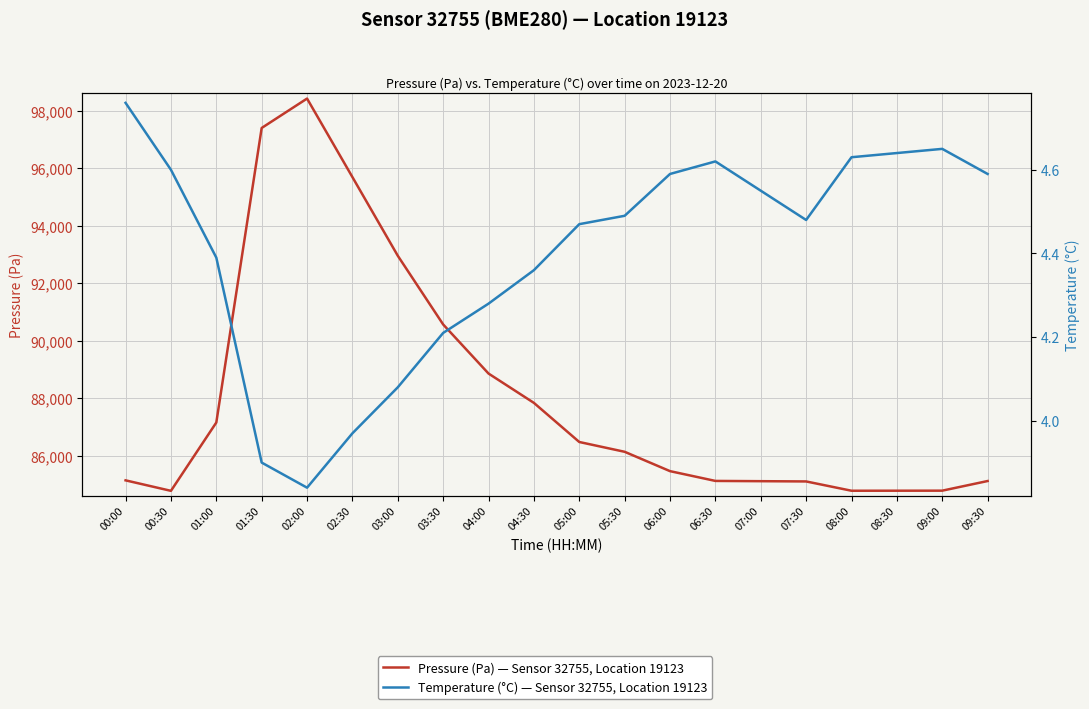

True or false: Pressure (Pa) — Sensor 32755, Location 19123 and Temperature (°C) — Sensor 32755, Location 19123 cross at least once.

False